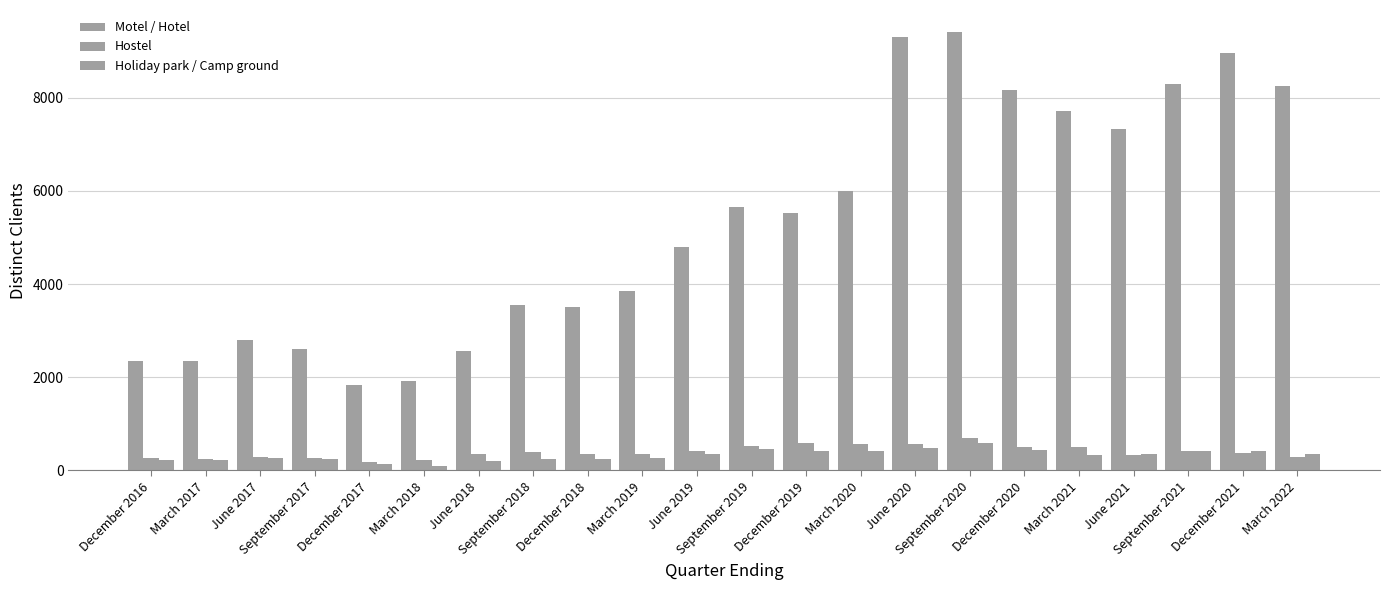

What is the minimum value for Hostel?

189